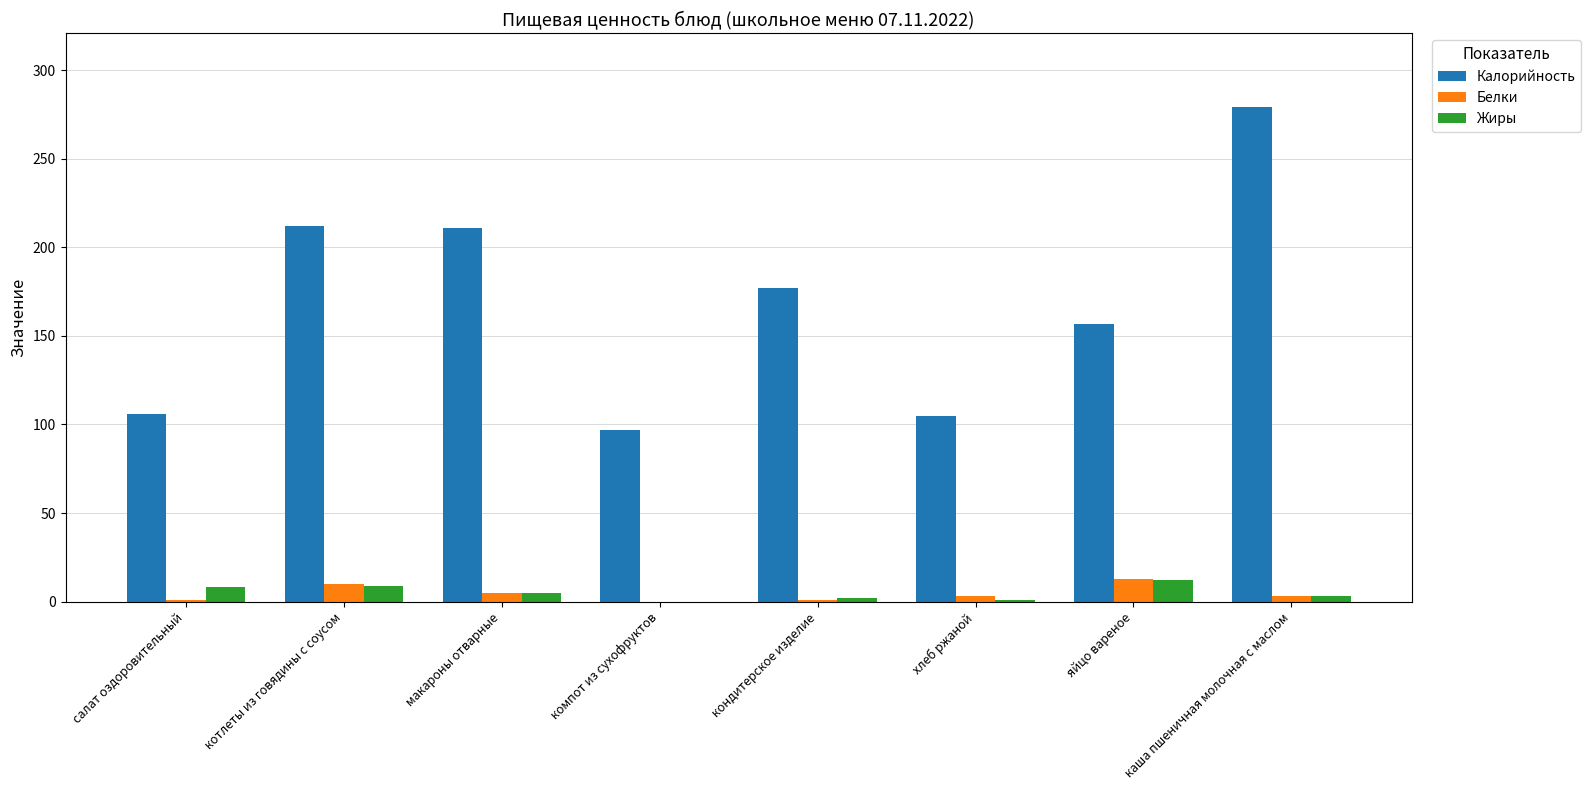

Between компот из сухофруктов and каша пшеничная молочная с маслом, which series saw the biggest shift?

Калорийность